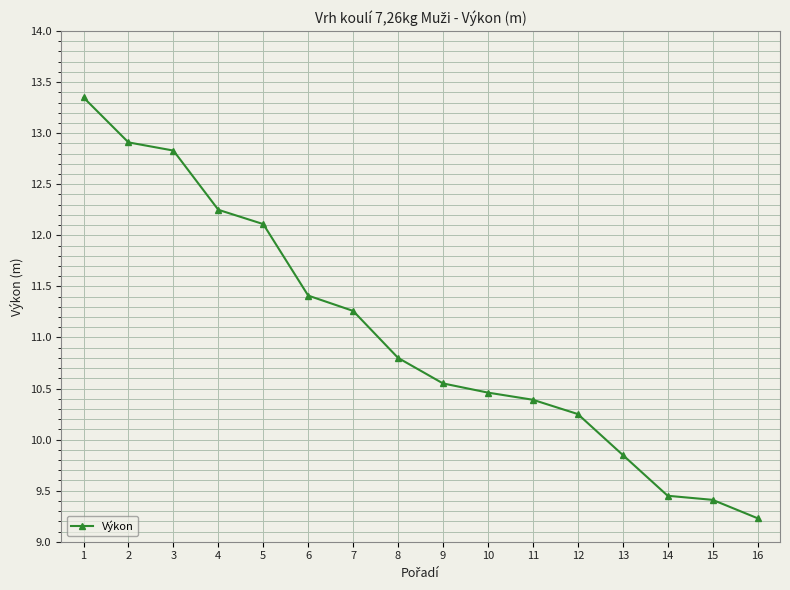

What is the sum of all values?

176.5